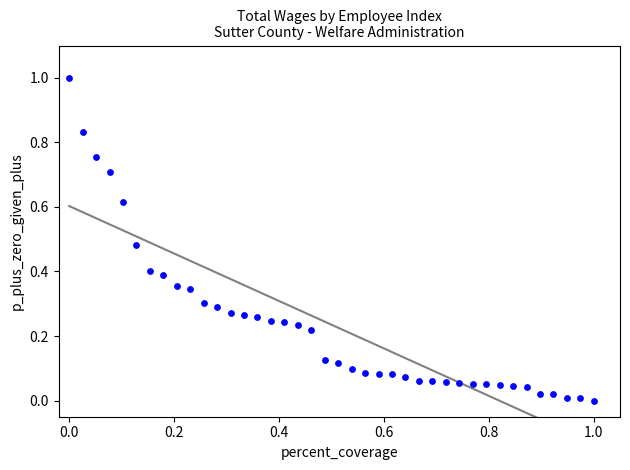

What is the range of X values (max minus min)?

1.0